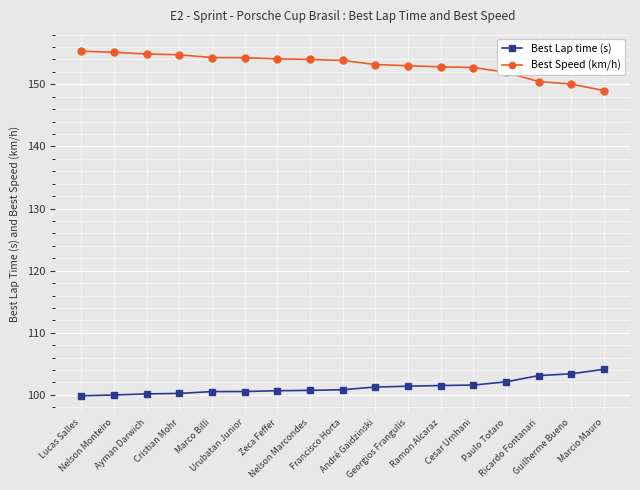

Is the value of Best Lap time (s) at Nelson Monteiro greater than the value of Best Speed (km/h) at Ramon Alcaraz?

No